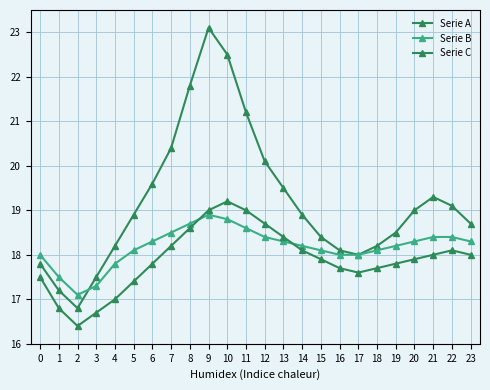

After their last crossing, which series has the higher values: Serie B or Serie A?

Serie A